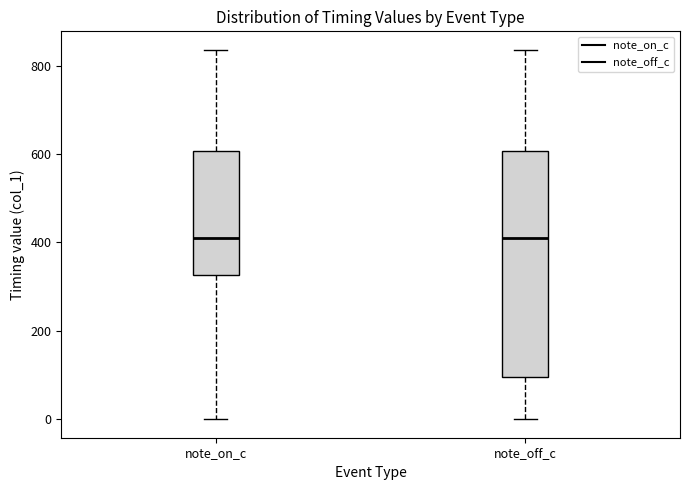

Reading left to right, transcribe this box plot: for each box, give where its median line is, the range the box spans, and where its two whiskers end, as read against the y-axis. The values are not printed on the chart, so give them approximately, as read against the axis.

note_on_c: median 420, box 320 to 600, whiskers 0 to 840
note_off_c: median 420, box 100 to 600, whiskers 0 to 840